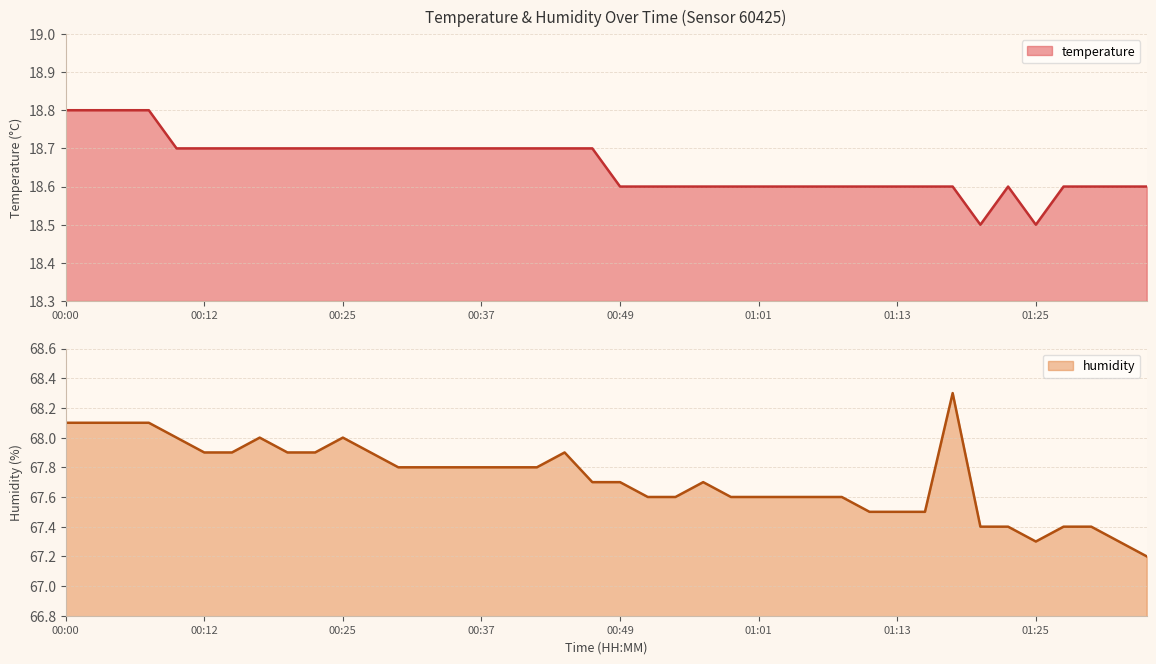

What is the label of the 24th point from the right?

00:39